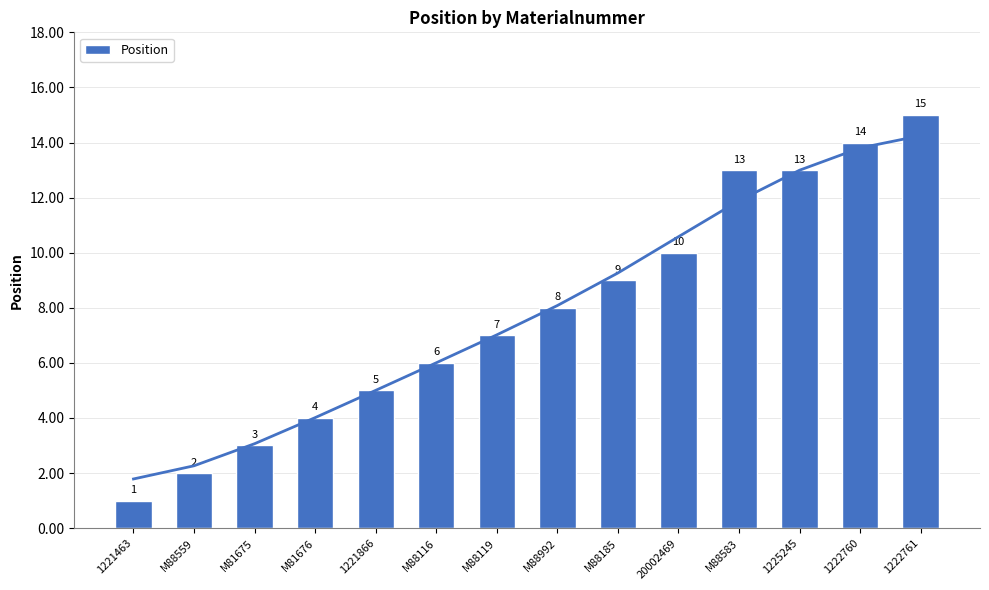

Where is the data nearest to the value 8?

M88992